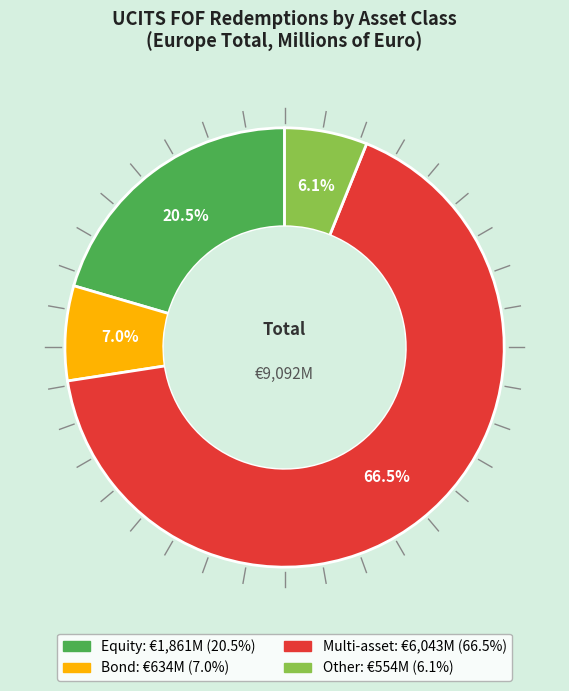

Combined, what portion of the pie is Multi-asset and Equity?

86.9%